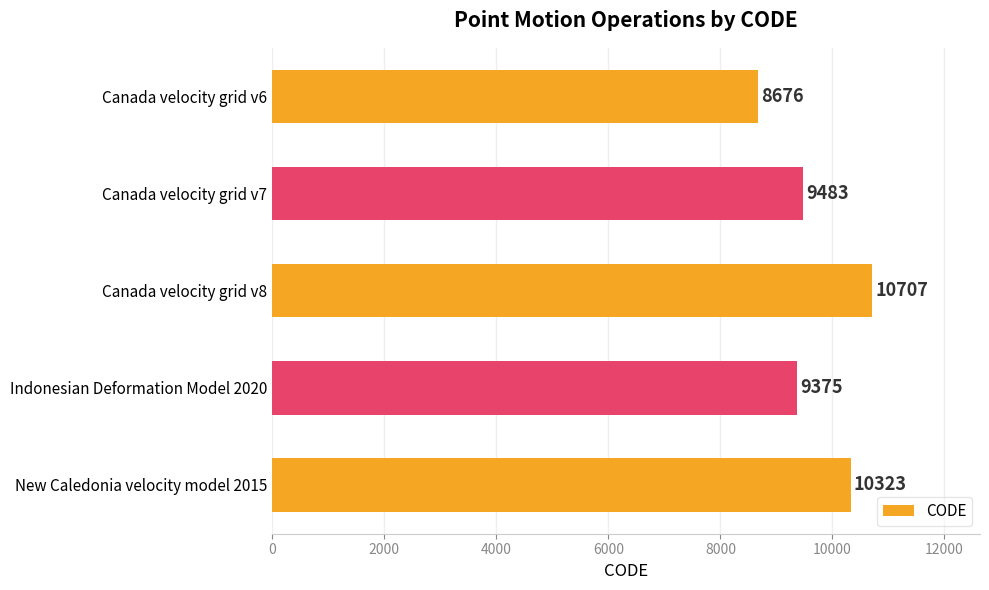

List the labels in order of value, largest first.

Canada velocity grid v8, New Caledonia velocity model 2015, Canada velocity grid v7, Indonesian Deformation Model 2020, Canada velocity grid v6